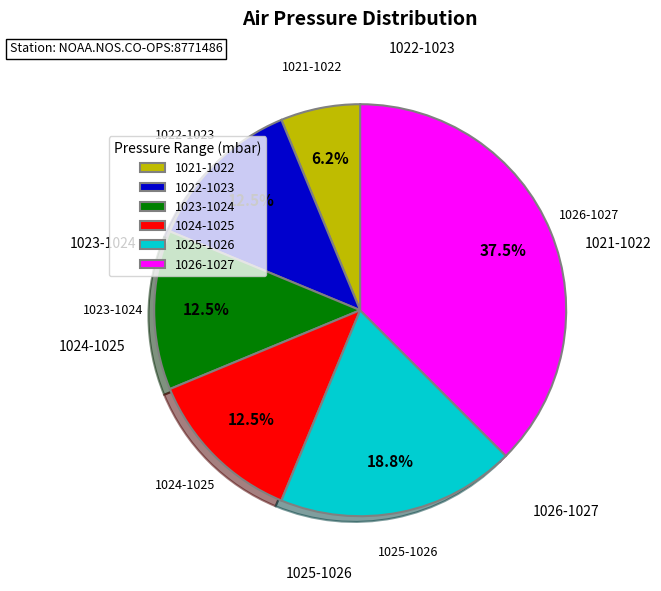

Is there a majority slice in this chart?

No